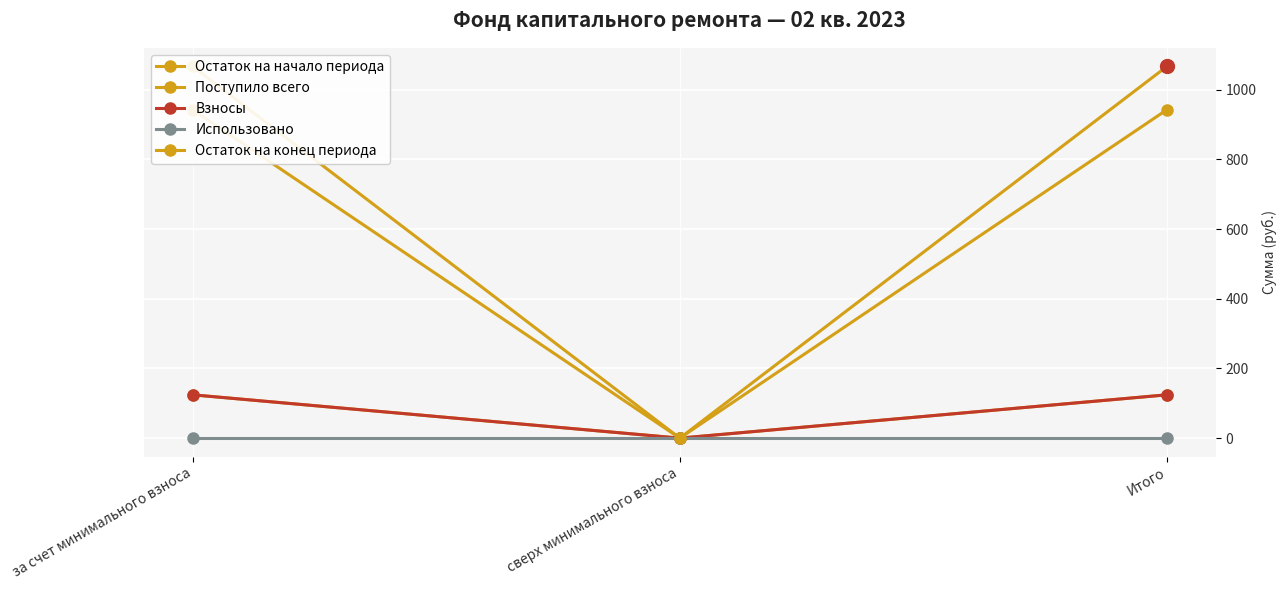

At which category is the sum across all series the highest?

за счет минимального взноса